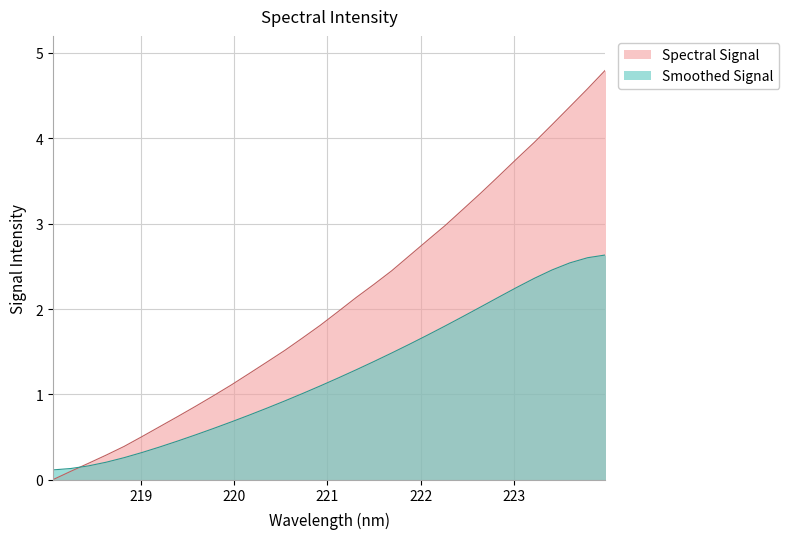

How many values are below 1?

10